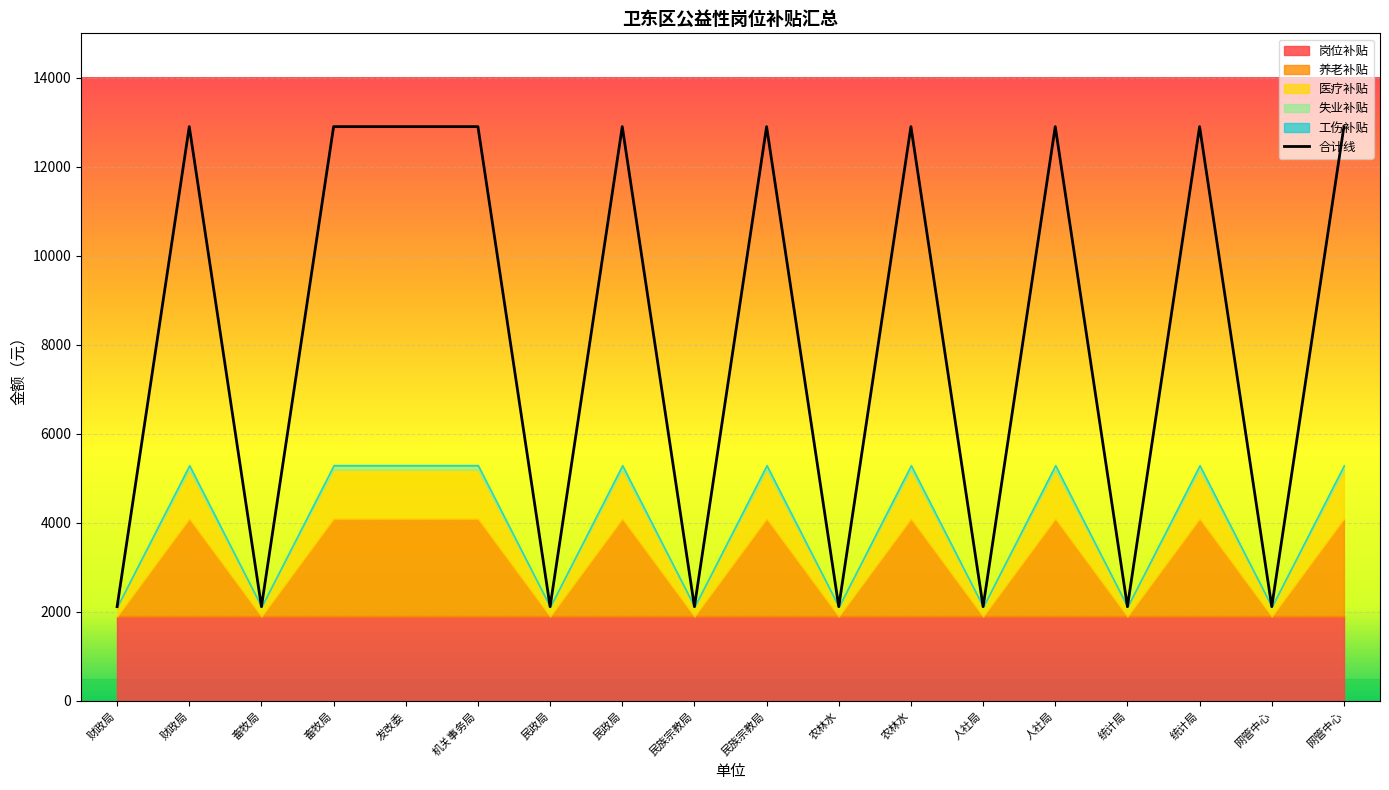

True or false: 工伤补贴 and 合计 intersect in this chart.

False